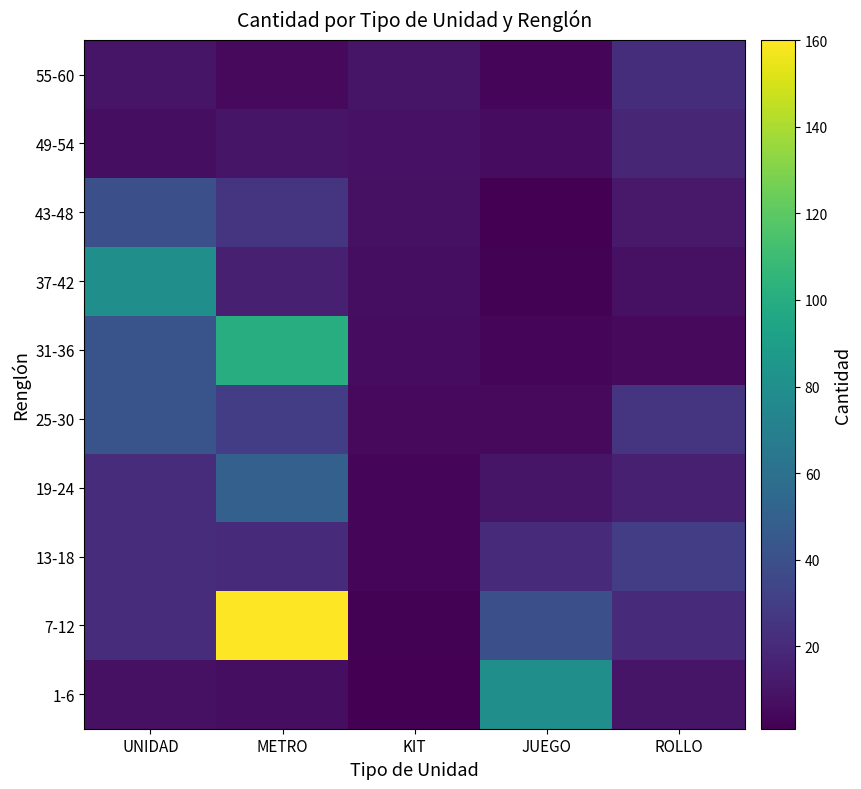

Which series has the largest range (max minus min)?

7-12